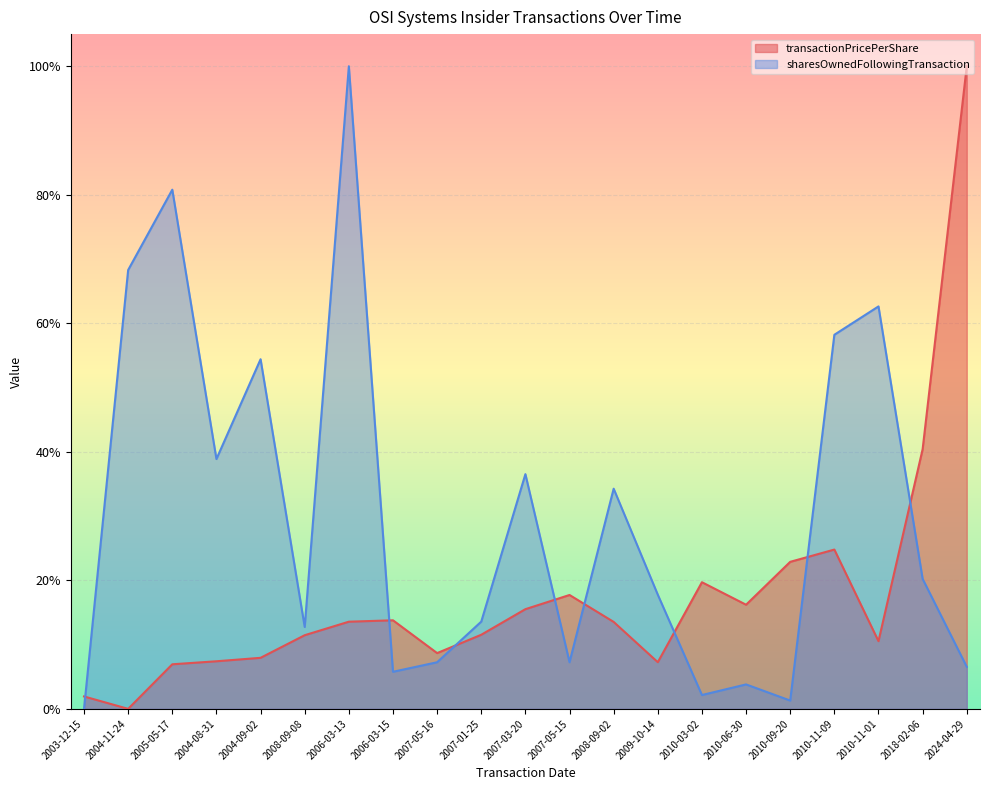

Rank the series by their average value, from highest to lowest.

sharesOwnedFollowingTransaction, transactionPricePerShare